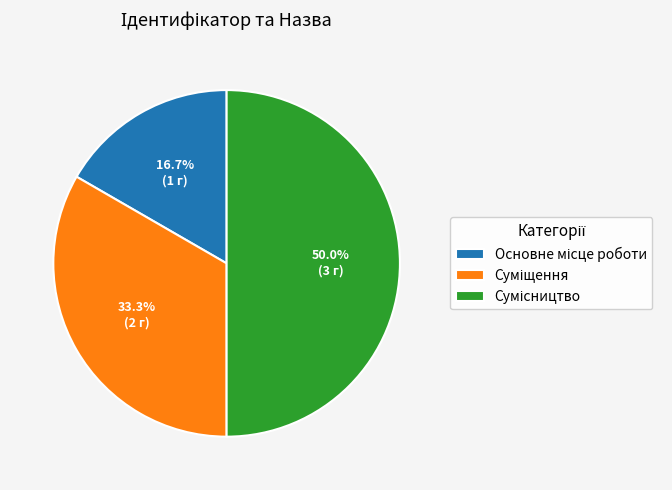

Is it true that Суміщення is 48% of the pie?

False